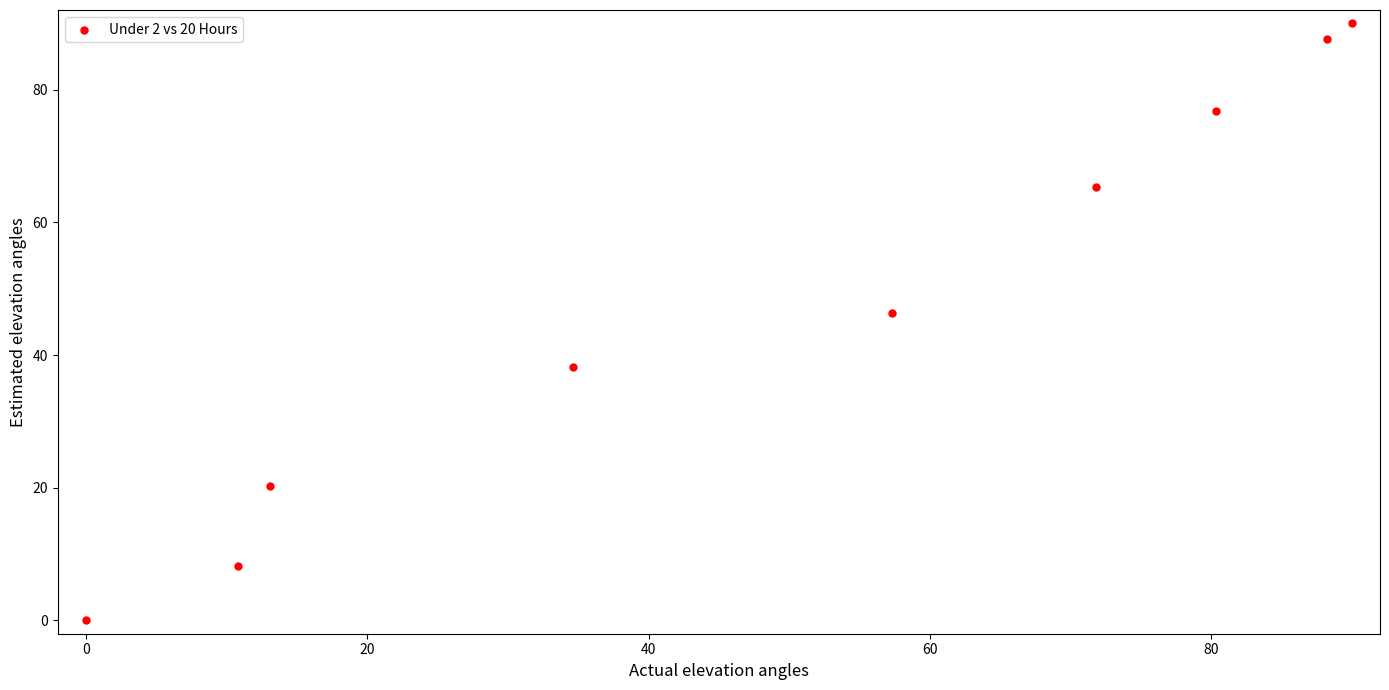

What is the average Y value?

48.1